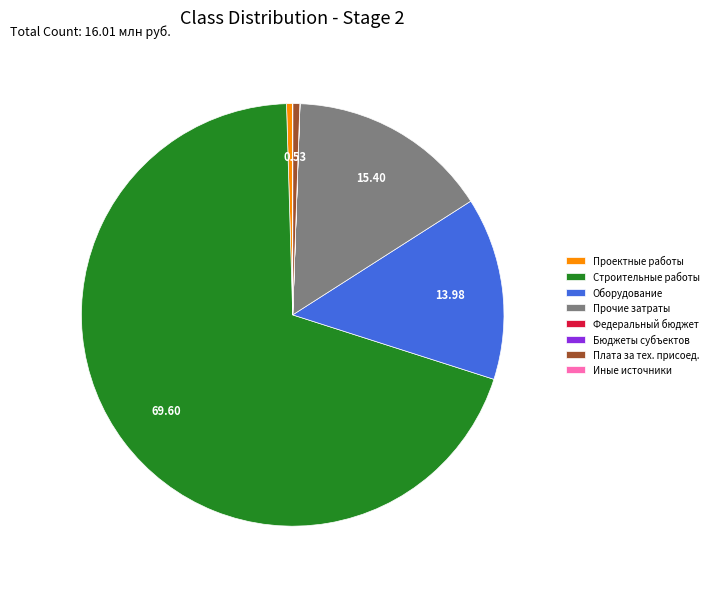

Approximately how many times larger is the value at Строительные работы compared to Оборудование?

5.0